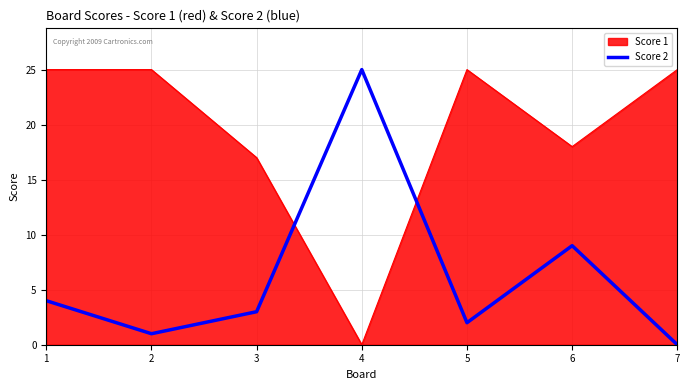

What is the greatest value displayed?

25